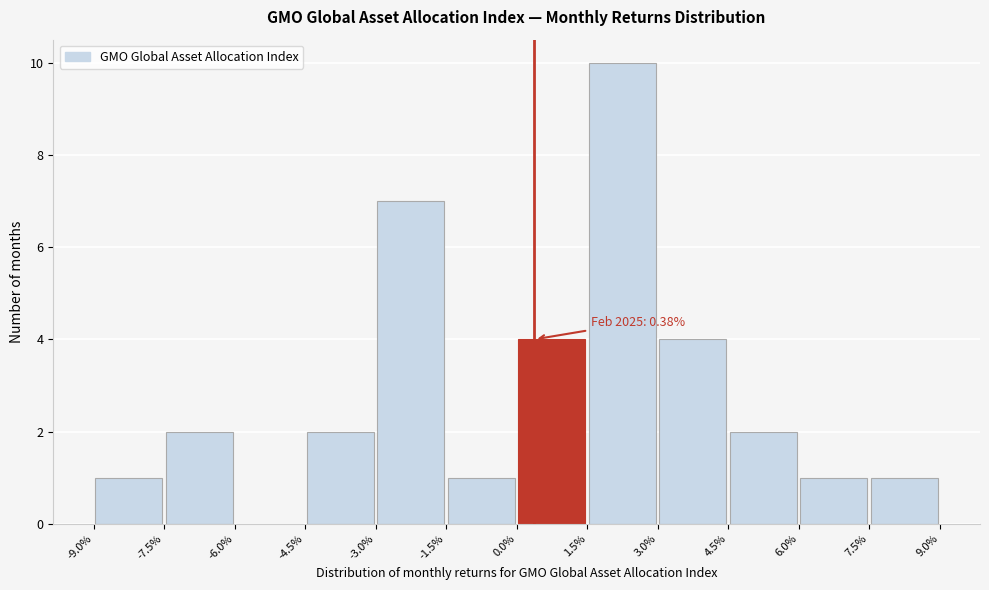

Which range on the x-axis has the tallest bar?

1.5% to 3.0%